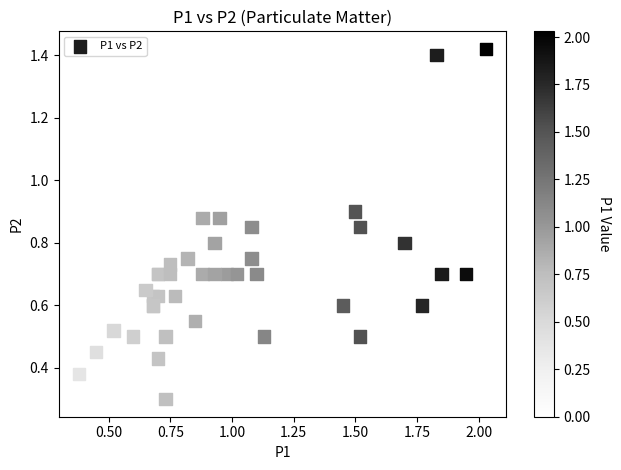

What Y value in the scatter plot is closest to 0?

0.3